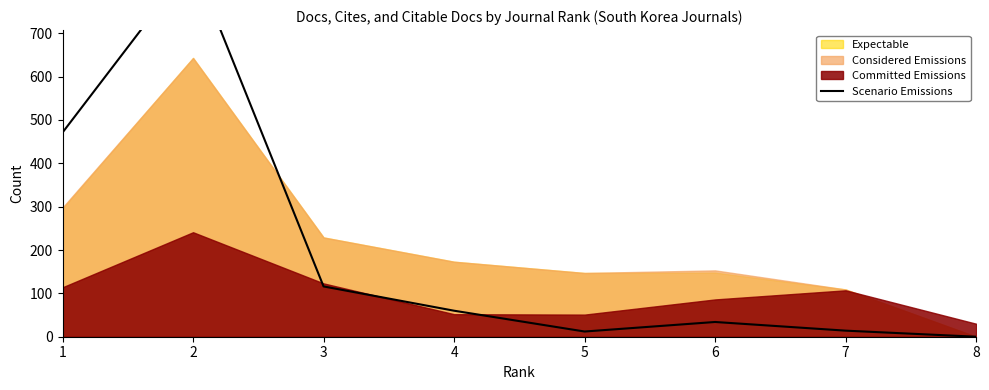

The chart shows a value of 194 at 3. True or false?

False